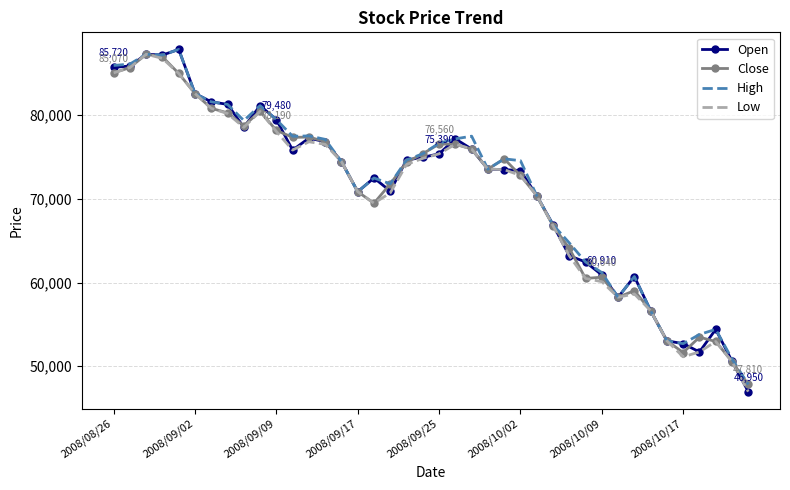

What is the maximum value shown in the chart?

87870